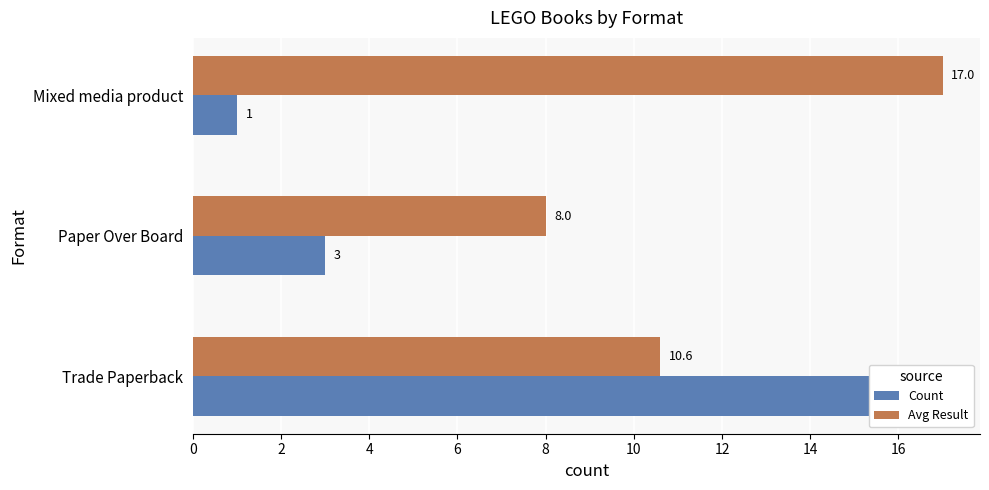

Count the Count values in the range 1 to 16.

3